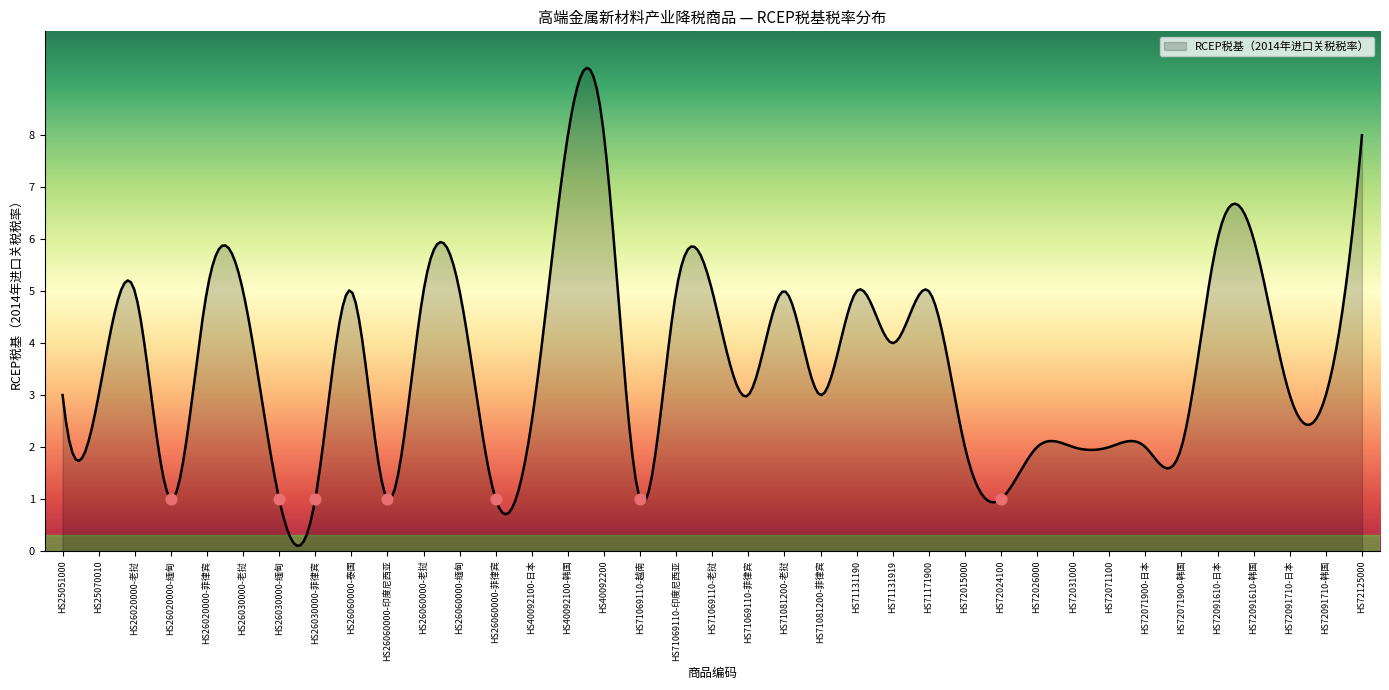

Which has a higher value, HS26030000-老挝 or HS26030000-菲律宾?

HS26030000-老挝